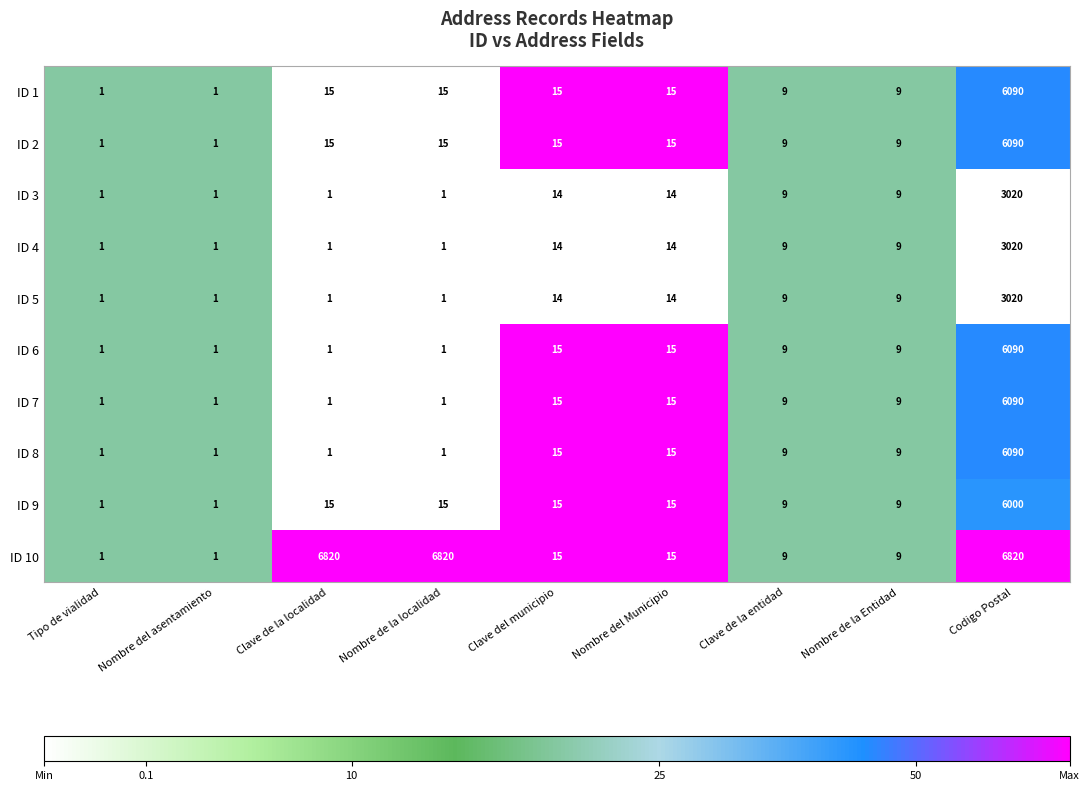

What is the difference between the maximum and minimum values in the ID 6 series?

6089